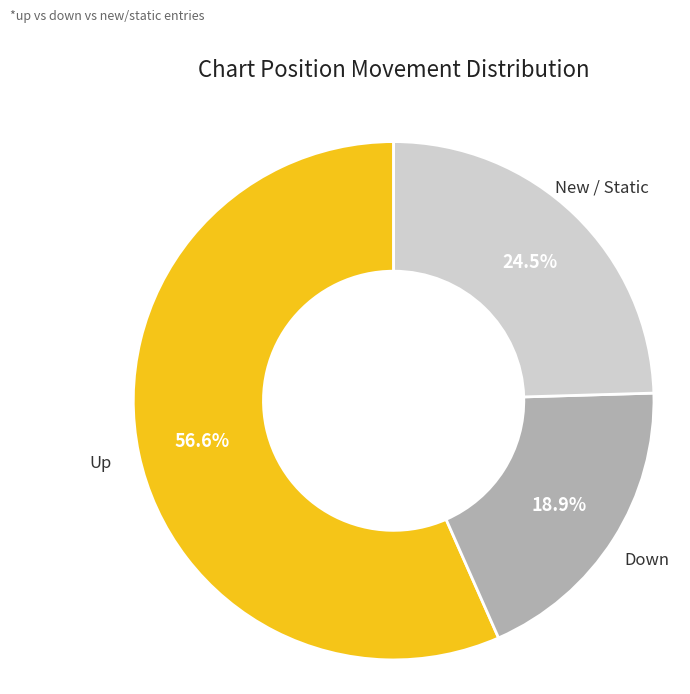

To the nearest percent, what is the difference between the largest and smallest slice percentages?

38%